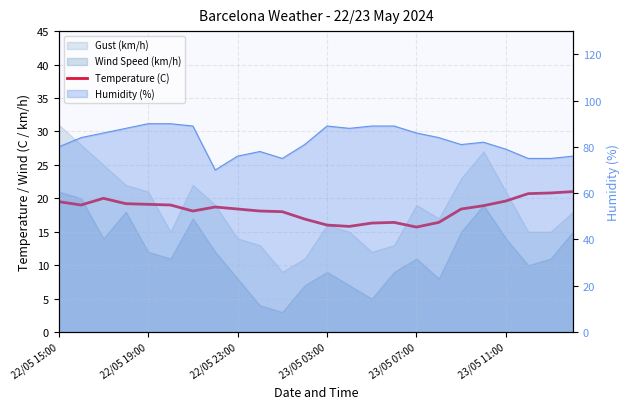

Is it true that the value at 23/05 03:00 is 7.8?

False